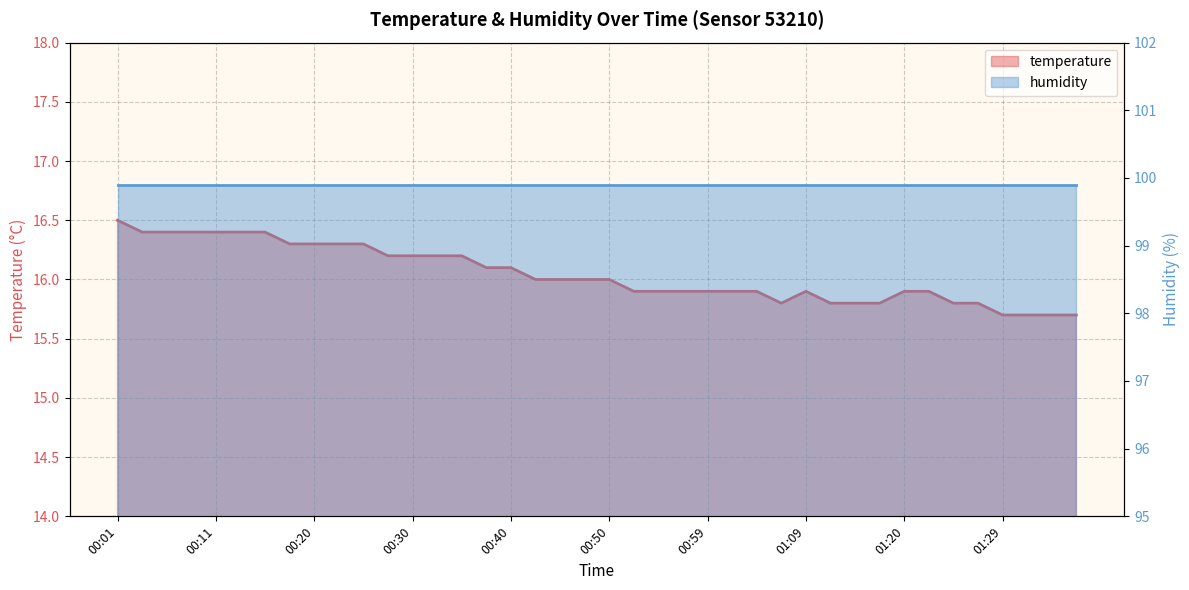

True or false: there are more than 0 points higher than both neighbors.

True